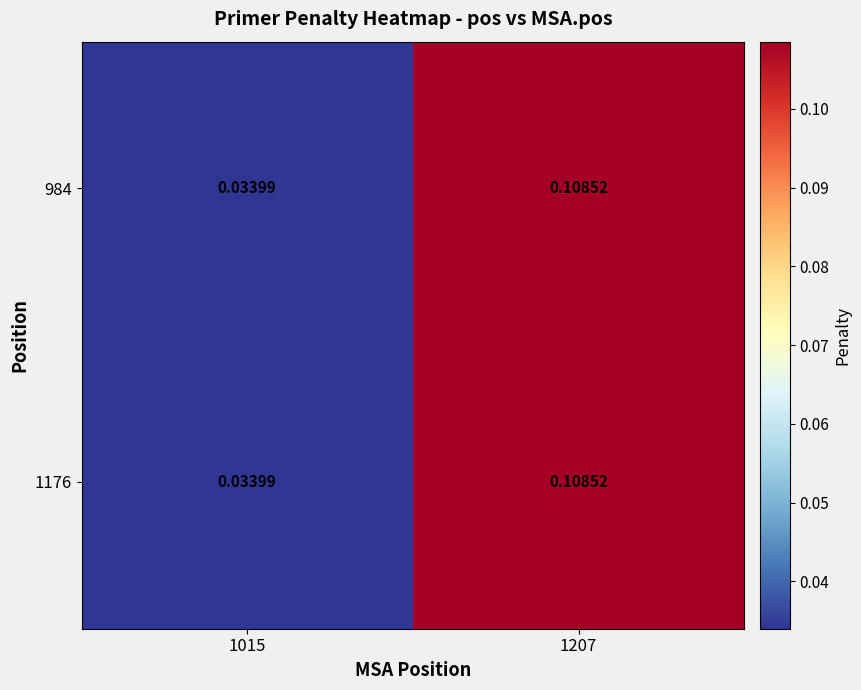

Count the number of categories in the chart.

2